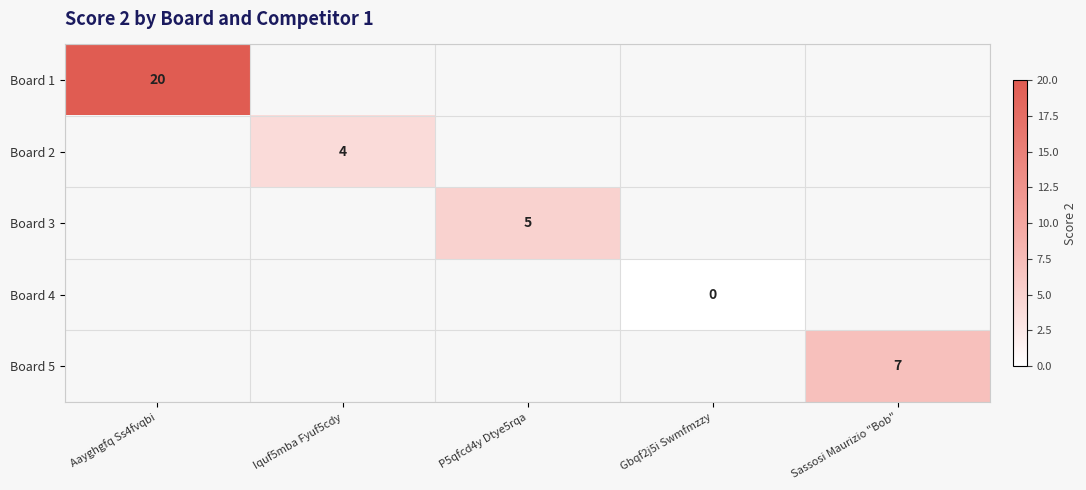

Is the value of Board 4 at Aayghgfq Ss4fvqbi greater than the value of Board 5 at Gbqf2j5i Swmfmzzy?

No